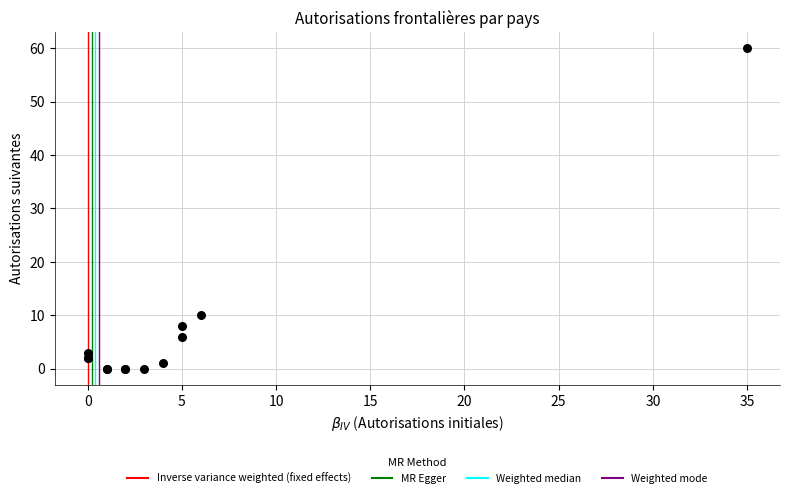

What Y value in the scatter plot is closest to 30?

10